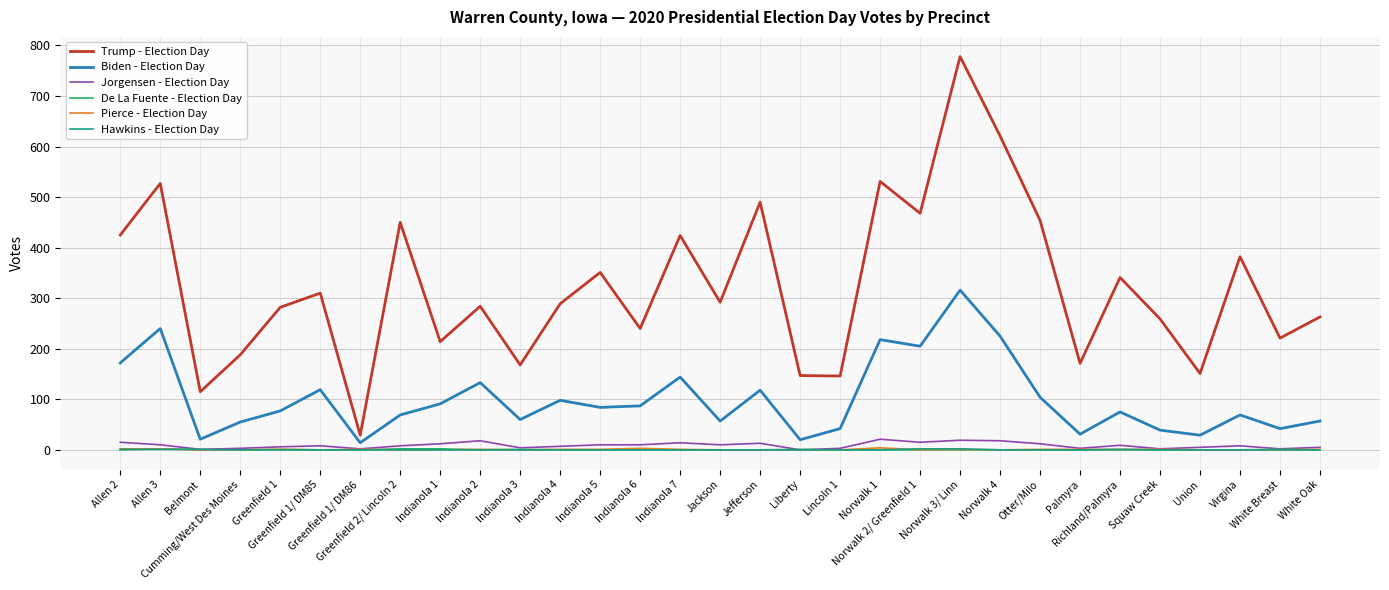

Which series has the widest spread of values?

Trump - Election Day